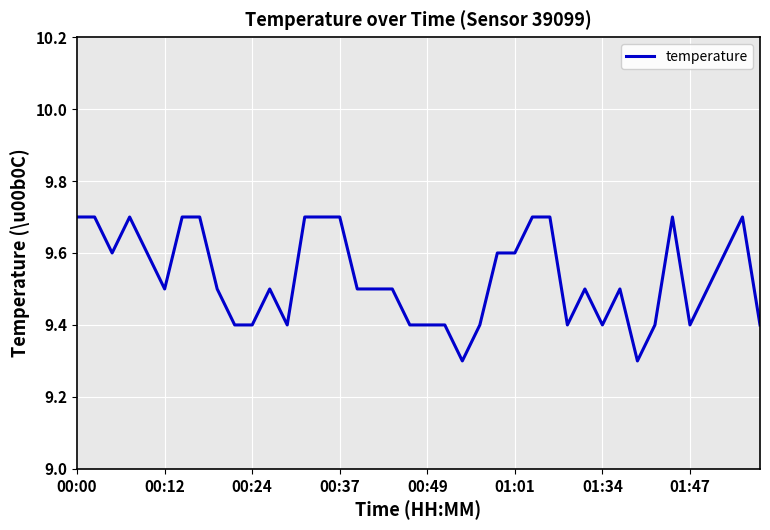

What is the difference between the maximum and minimum values?

0.4